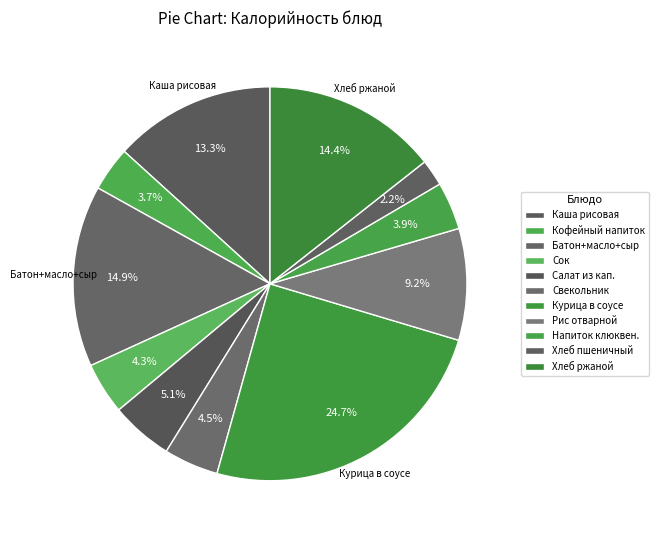

Is there a majority slice in this chart?

No